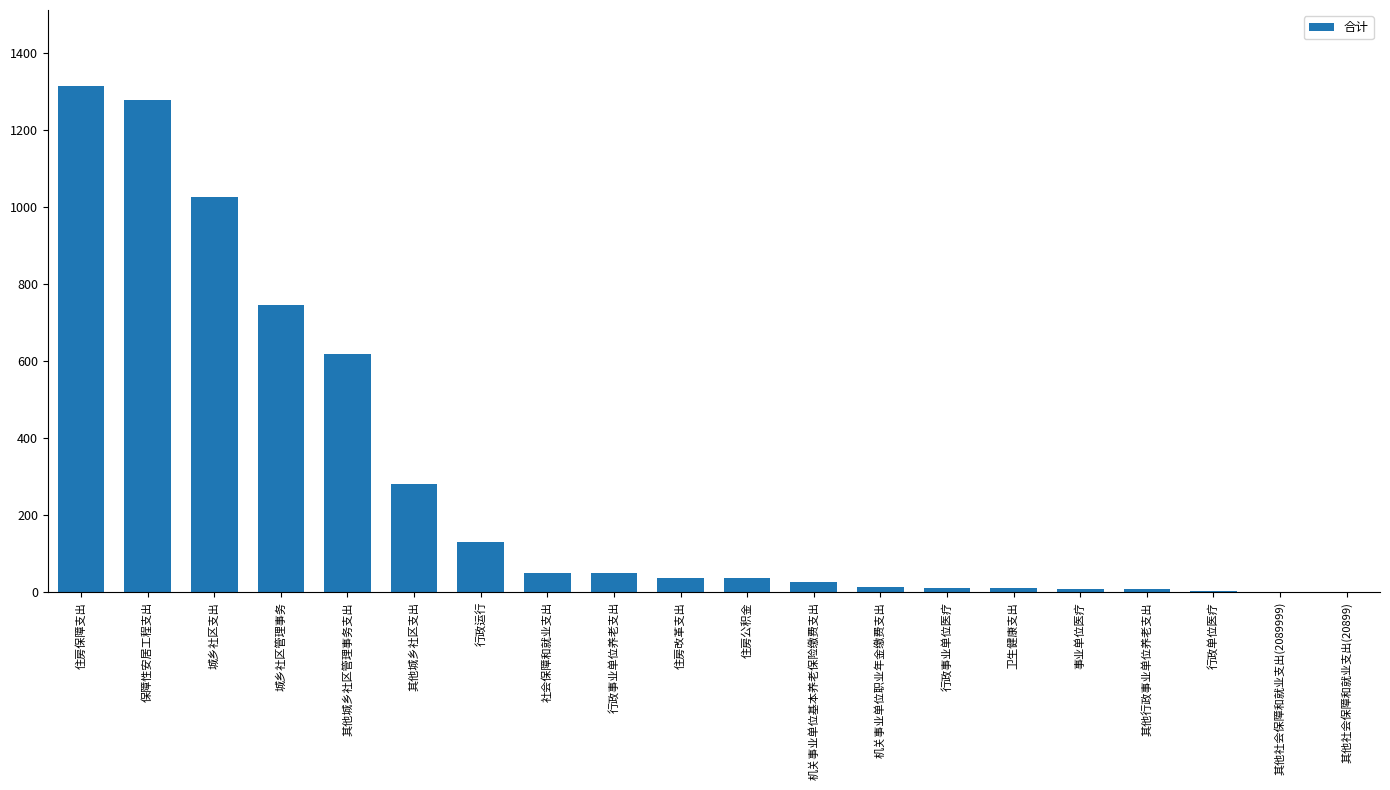

True or false: the data shows 475.1 at 其他城乡社区支出.

False